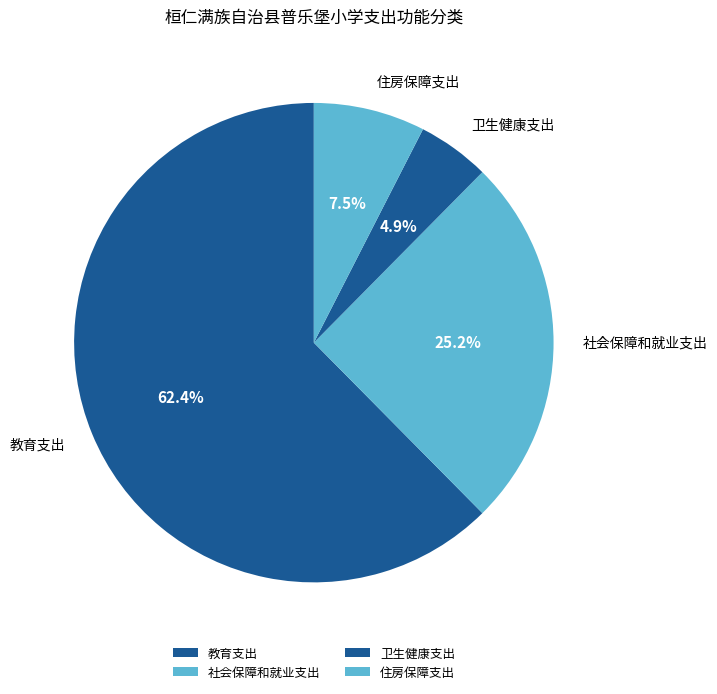

Combined, do 教育支出 and 卫生健康支出 account for over 50%?

Yes